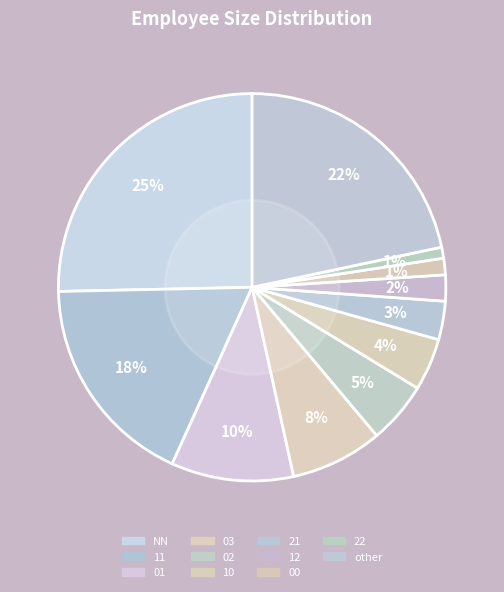

What percentage do 02 and 01 together represent?

15.4%